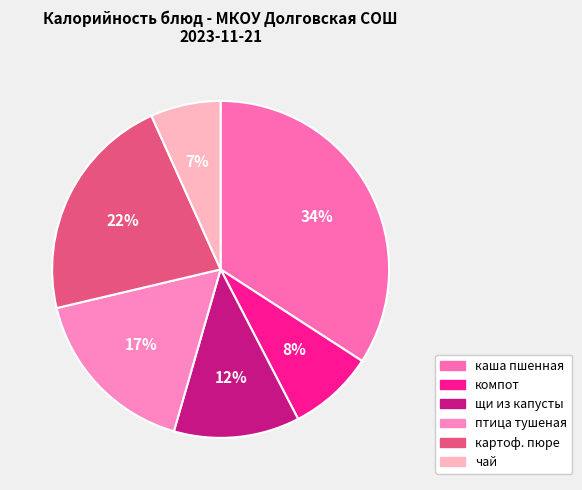

Which category has the biggest portion of the pie?

каша пшенная